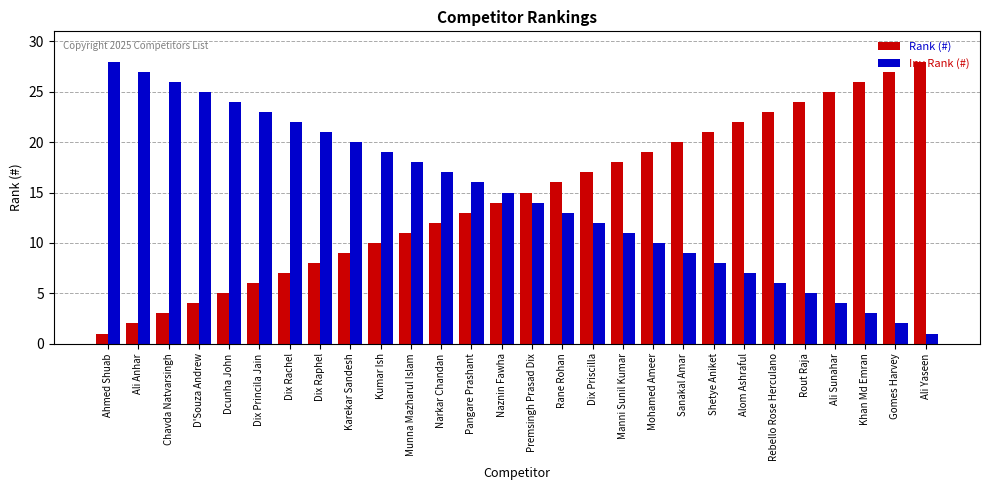

Rank the series at Karekar Sandesh from highest to lowest value.

Inv Rank (#), Rank (#)